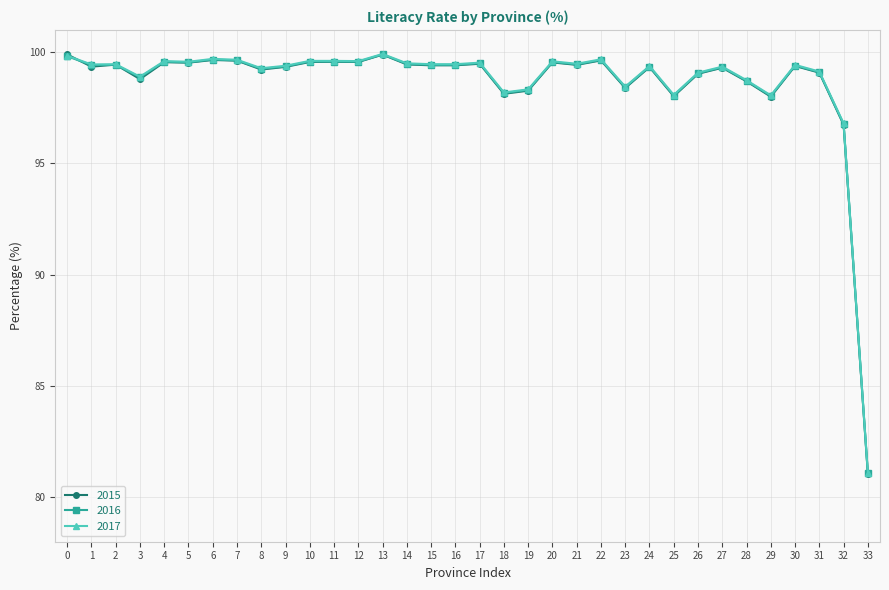

True or false: 2016 has a value of 130.0 at 5.

False